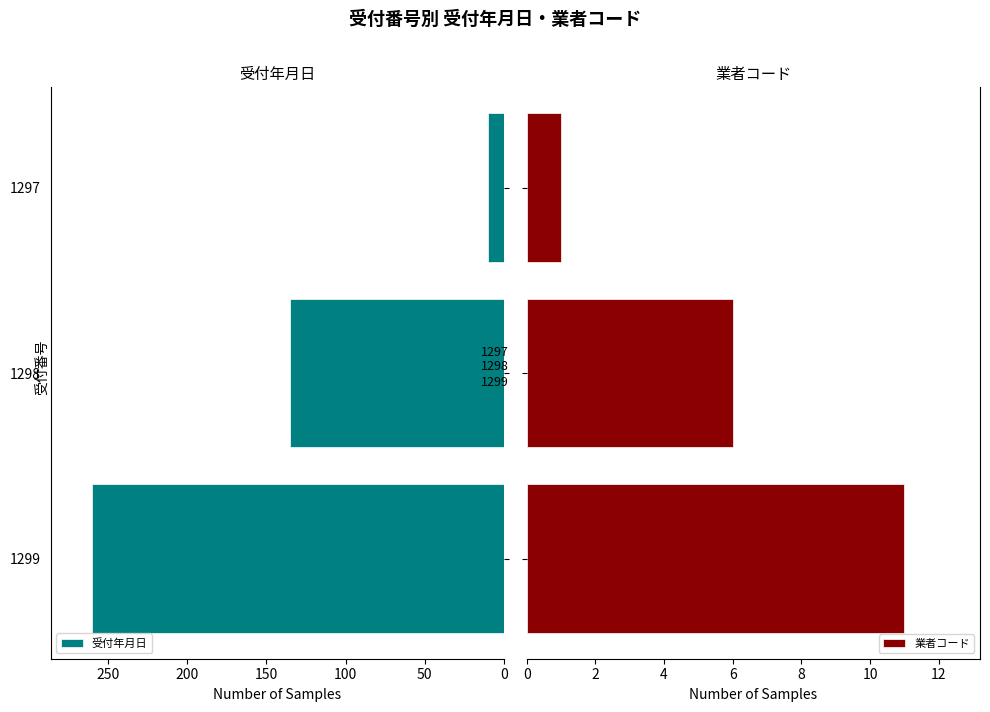

The value of 受付年月日 at 1298 is 135. True or false?

True